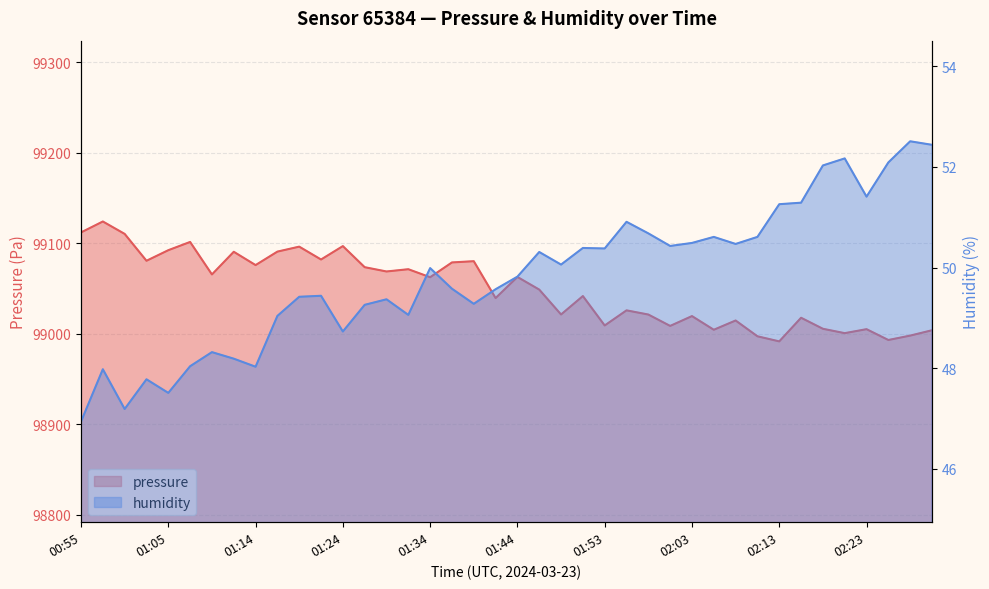

What position from the left is 01:19?

11